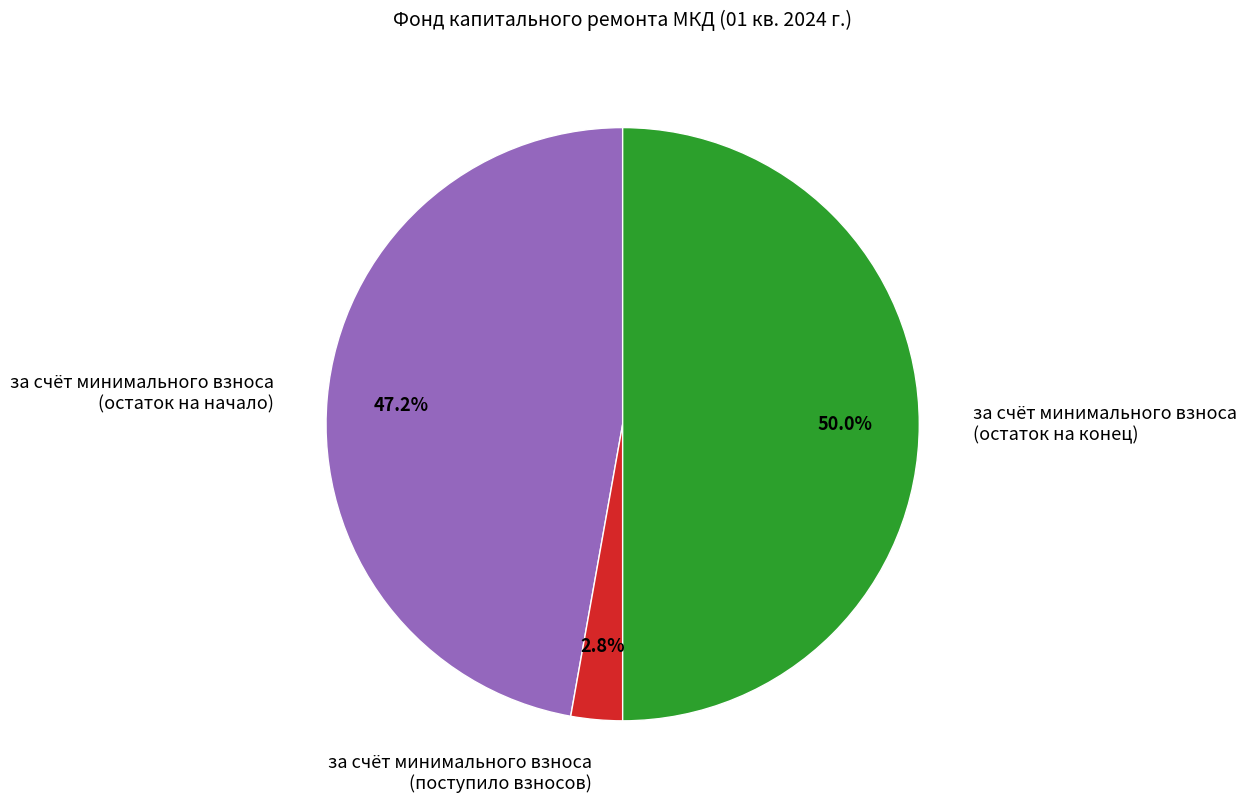

Which has a higher value, за счёт минимального взноса (остаток на конец) or за счёт минимального взноса (остаток на начало)?

за счёт минимального взноса (остаток на конец)